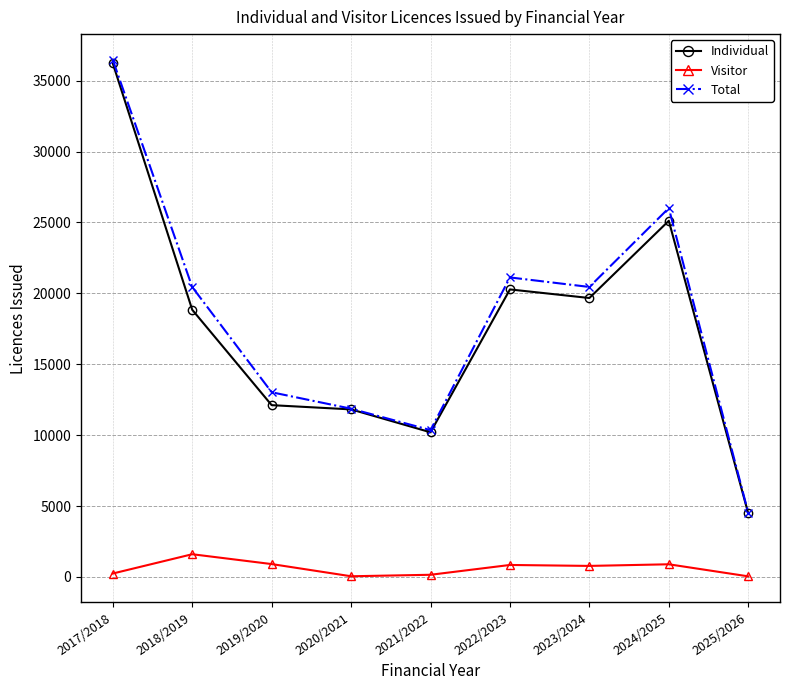

The Individual series shows 25118 at 2024/2025. True or false?

True